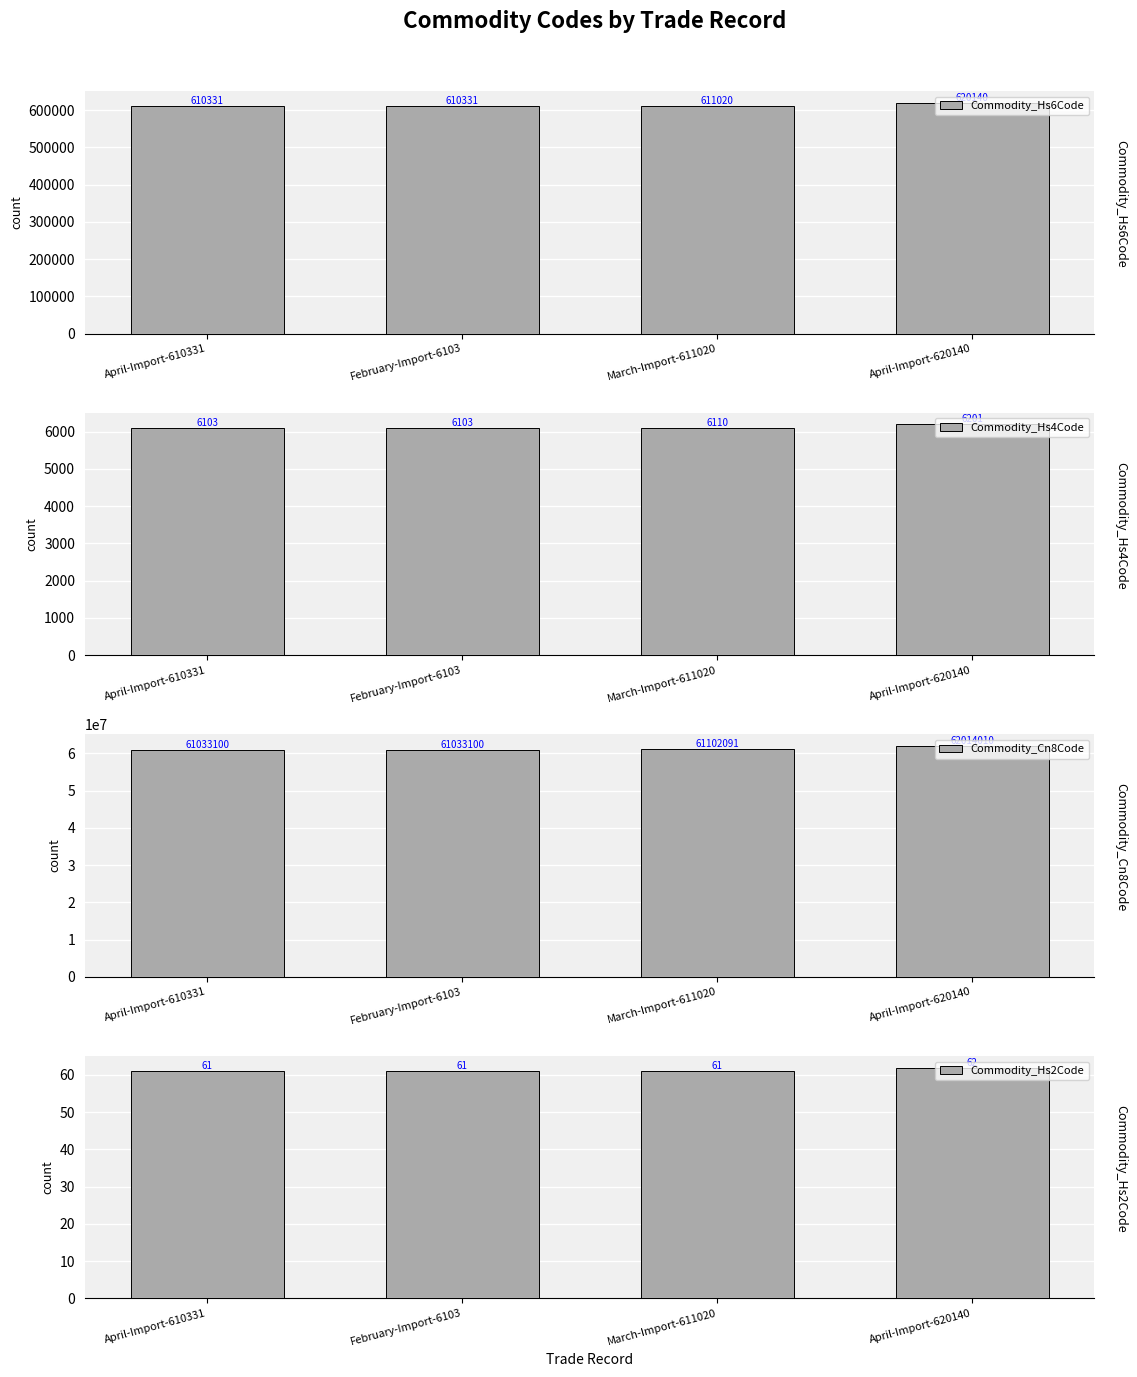

What position from the right is April-Import-610331?

4